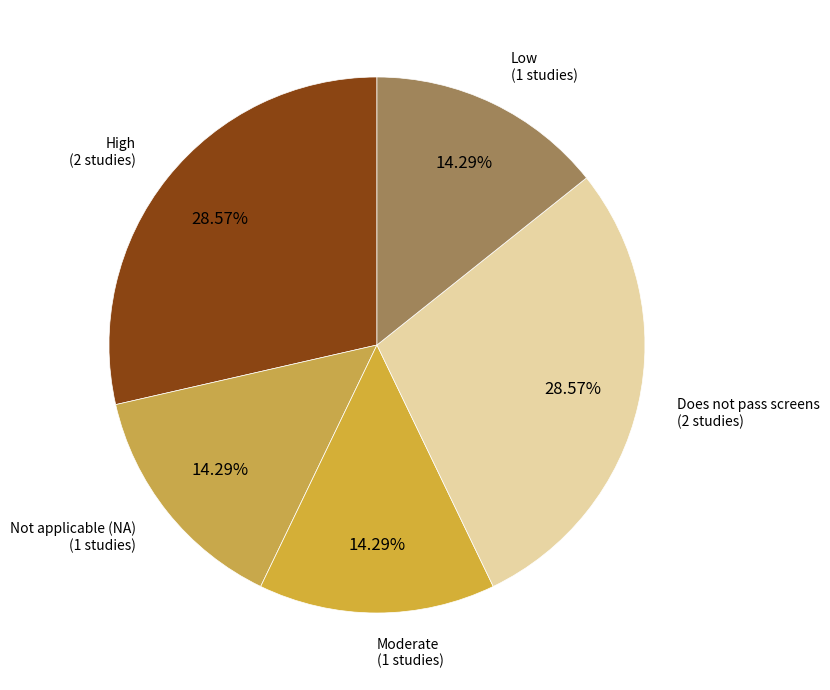

How many segments does this pie chart have?

5